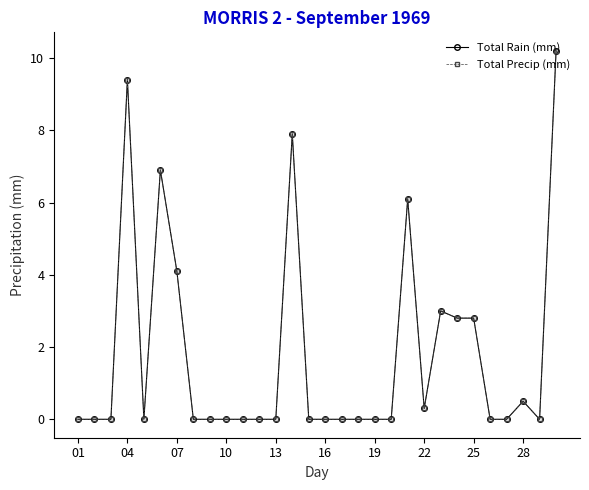

Does the chart have visible grid lines?

No